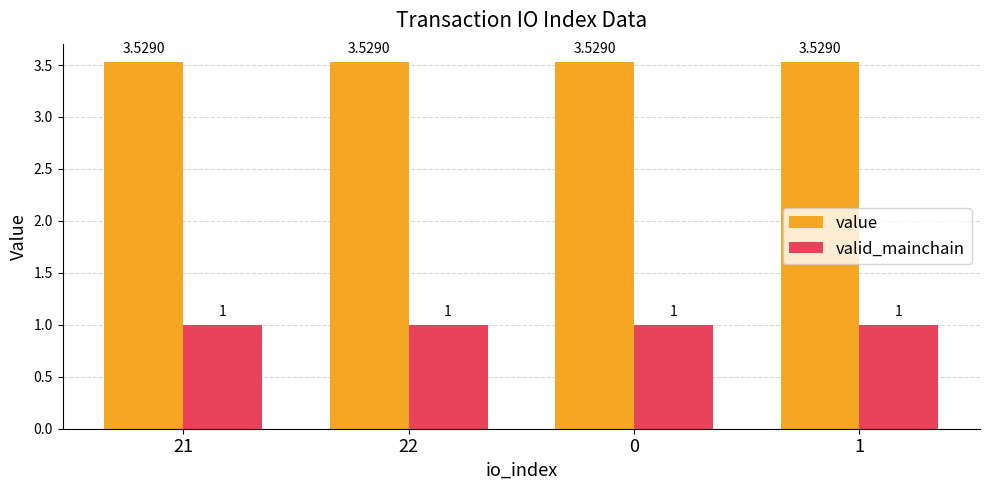

Is the value of value at 21 greater than the value of valid_mainchain at 0?

Yes